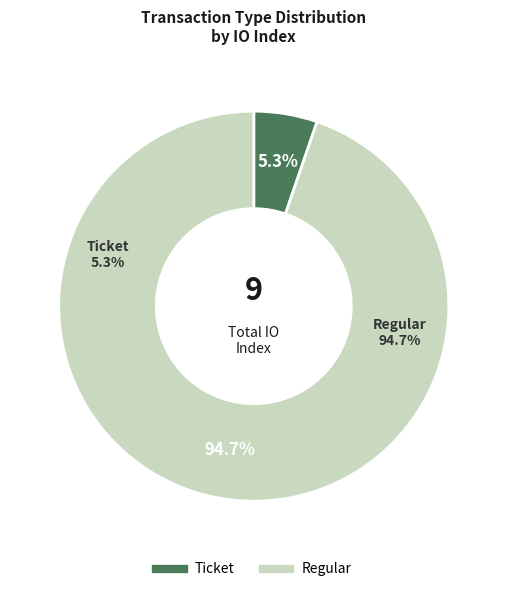

To the nearest percent, what is the combined percentage of Ticket and Regular?

100%